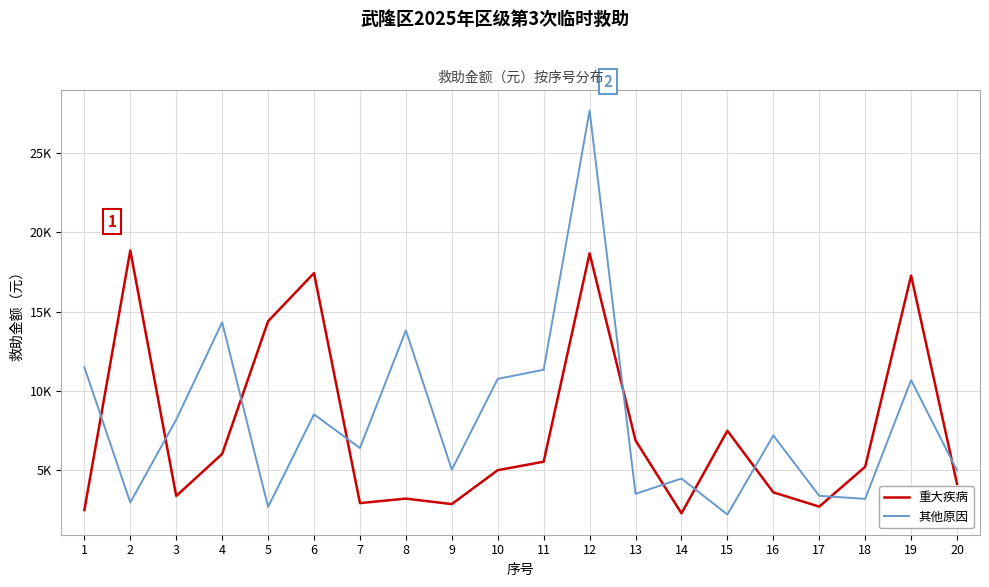

How many interior local valleys does the 其他原因 series have?

7